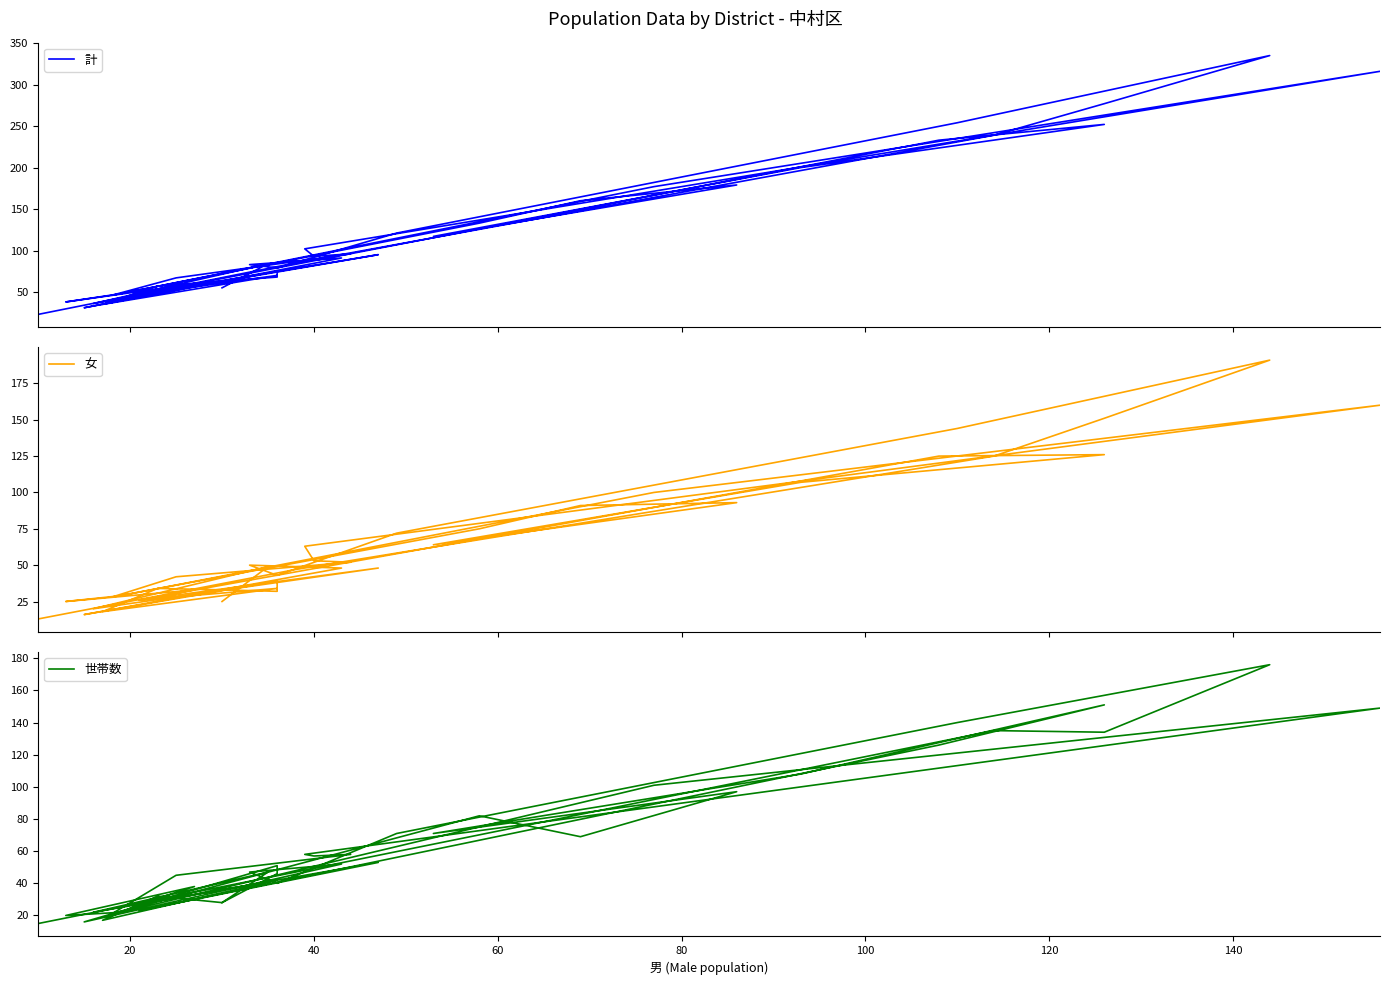

At which category does 世帯数 reach its first local valley?

40